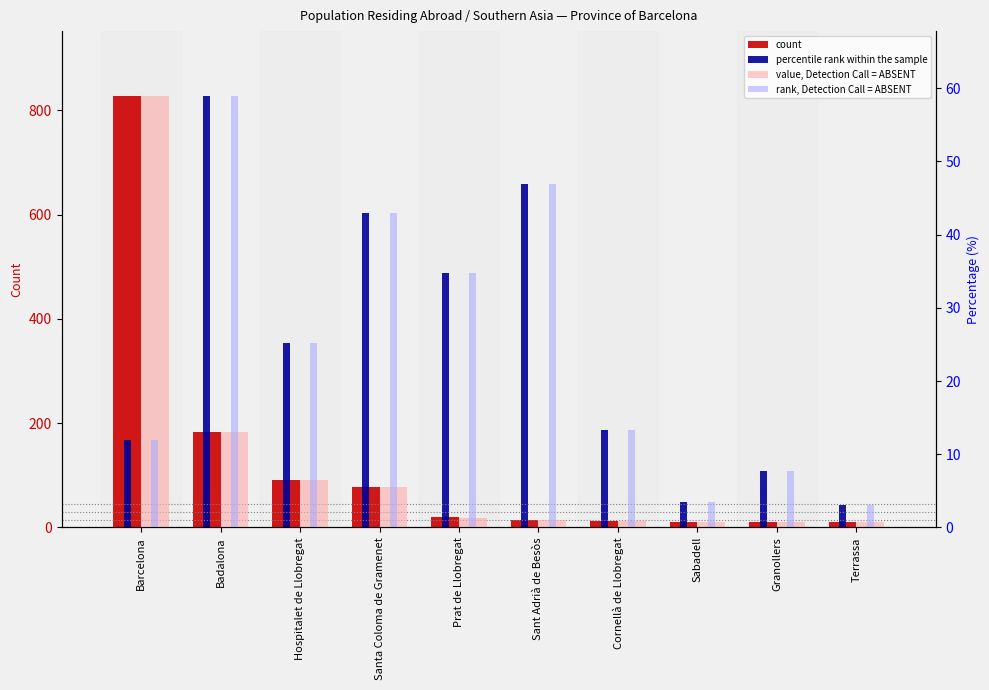

How many data points in value, Detection Call = ABSENT are less than 1?

4